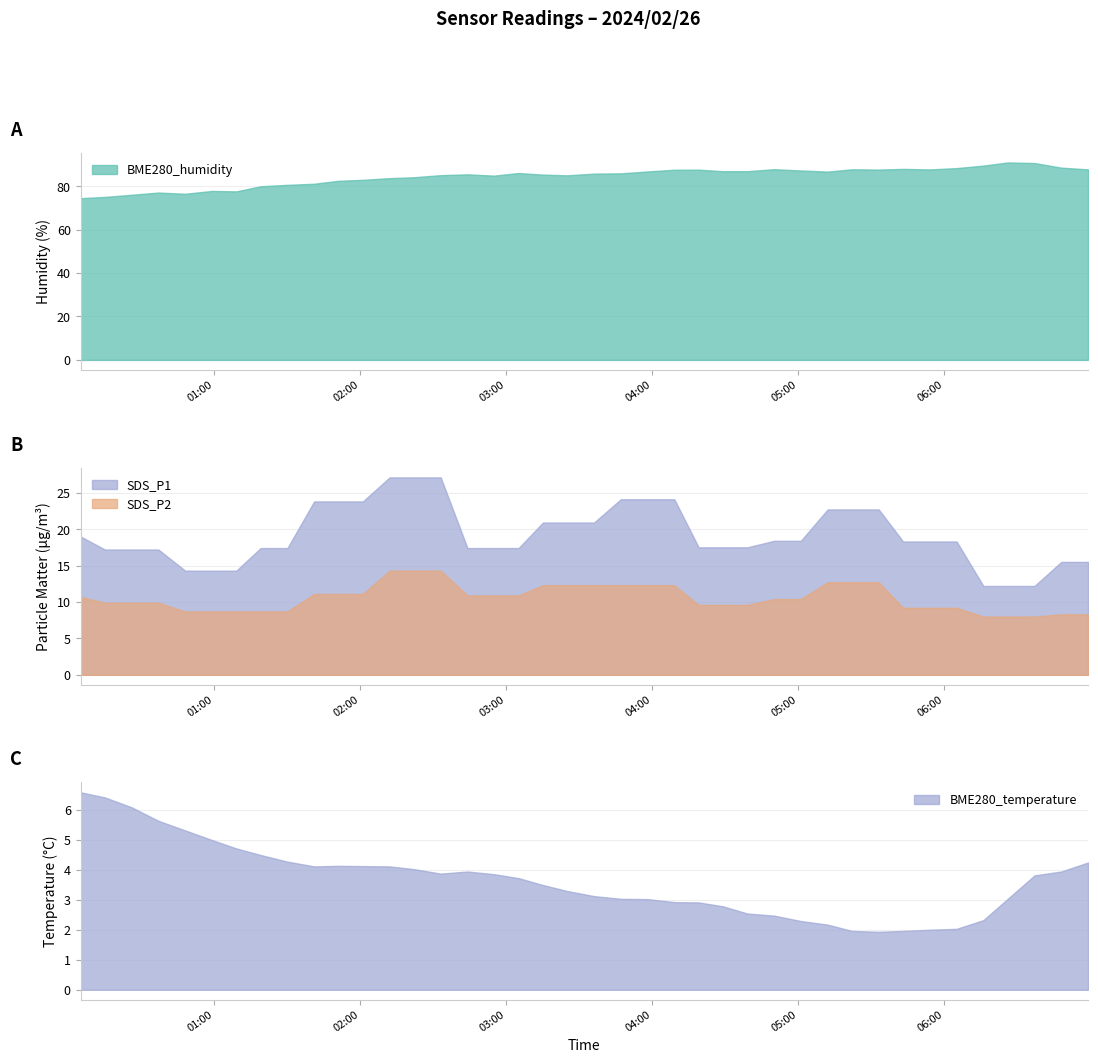

True or false: SDS_P2 and BME280_temperature cross at least once.

False